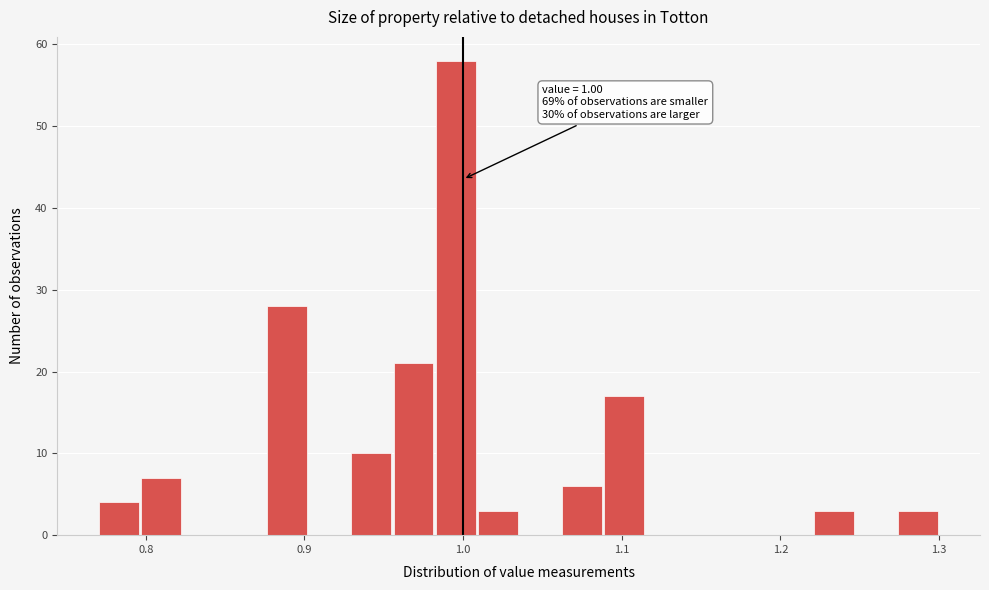

Read against the x-axis, roughly where is the centre of the tallest bar?

1.00